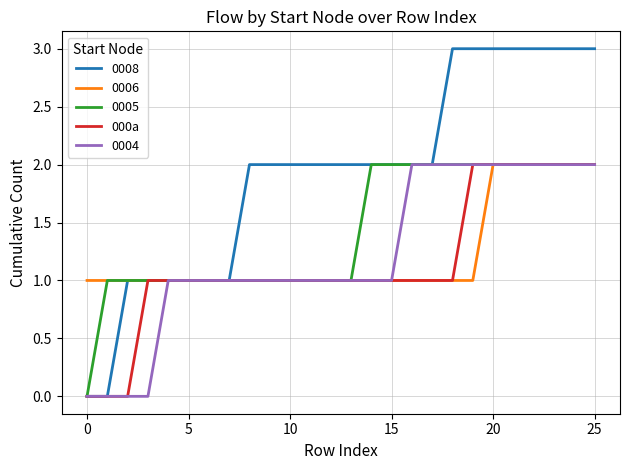

Which series has the largest total across all categories?

0008